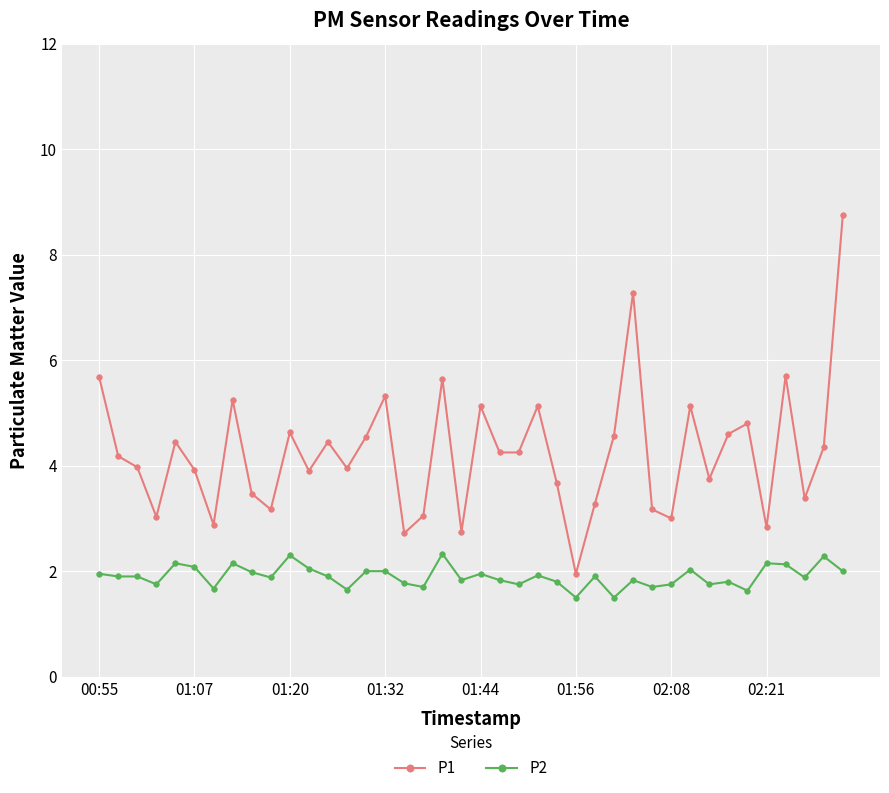

Which series has the largest range (max minus min)?

P1